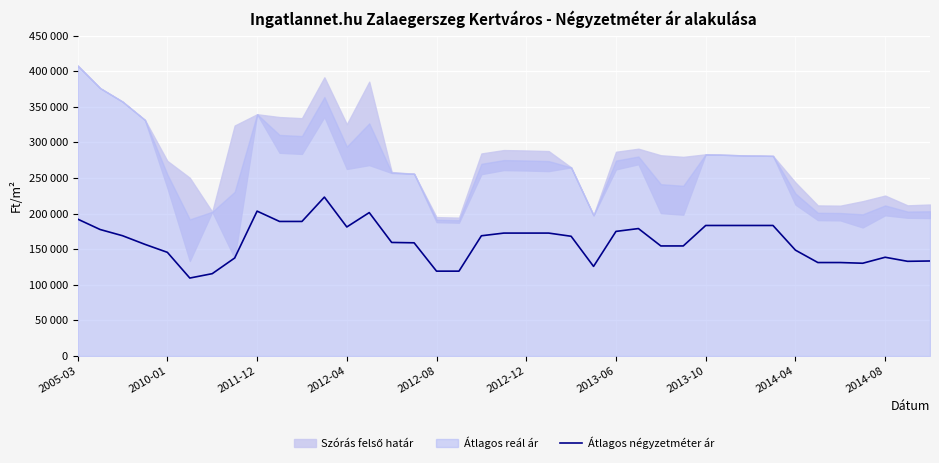

Reading left to right, extract all data points from this chart.

192307	177683	168958	156821	145608	109506	115659	137644	203488	188991	188991	223172	181244	201428	159499	159000	119188	119188	168873	172652	172652	172652	168181	125862	175012	179004	154597	154597	183333	183333	183333	183333	148704	131287	131287	130296	138713	133000	133457